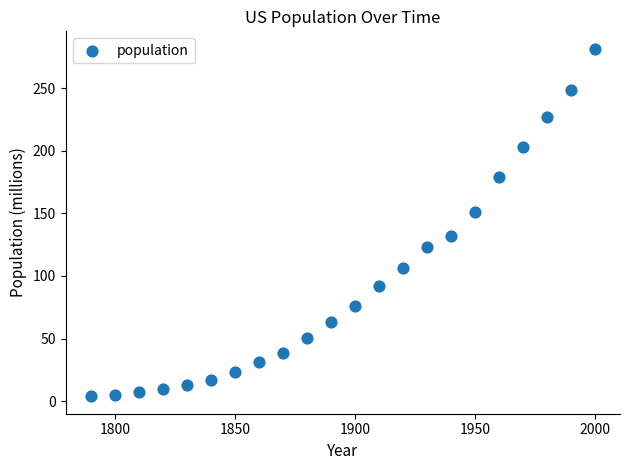

What is the range of Y values (max minus min)?

277.5